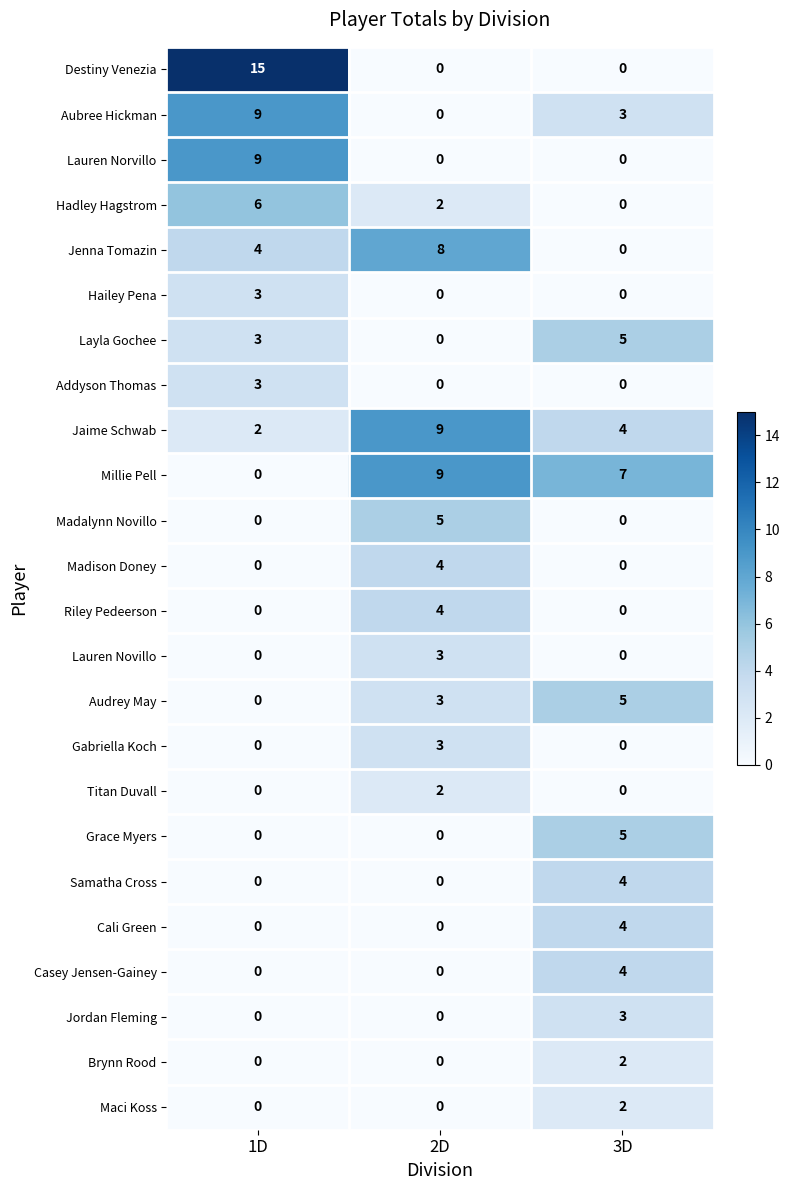

What is the difference between the highest and lowest values at 1D?

15